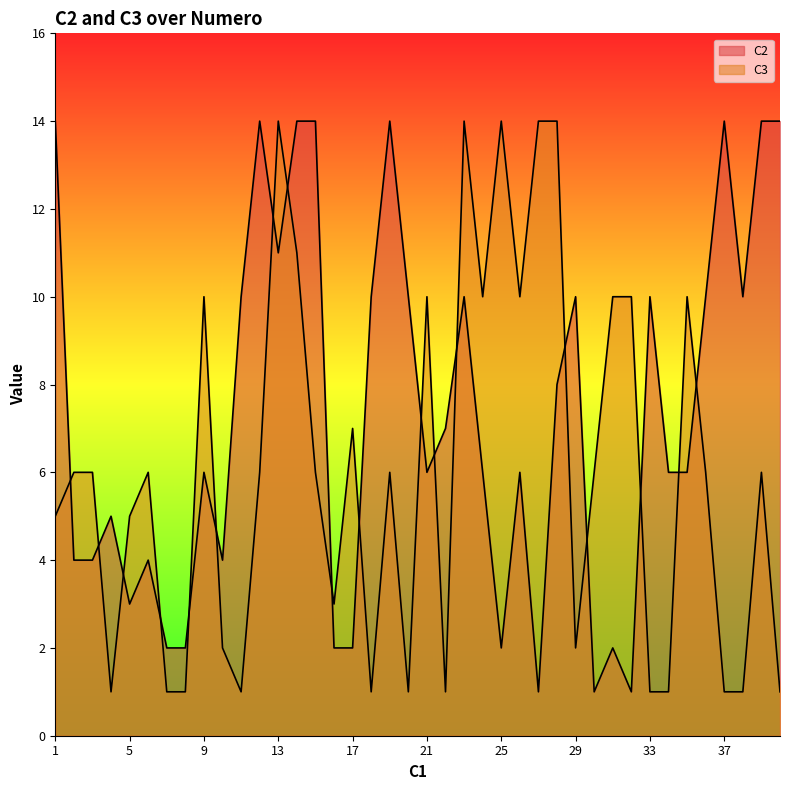

The value of C2 at 26 is 8. True or false?

False